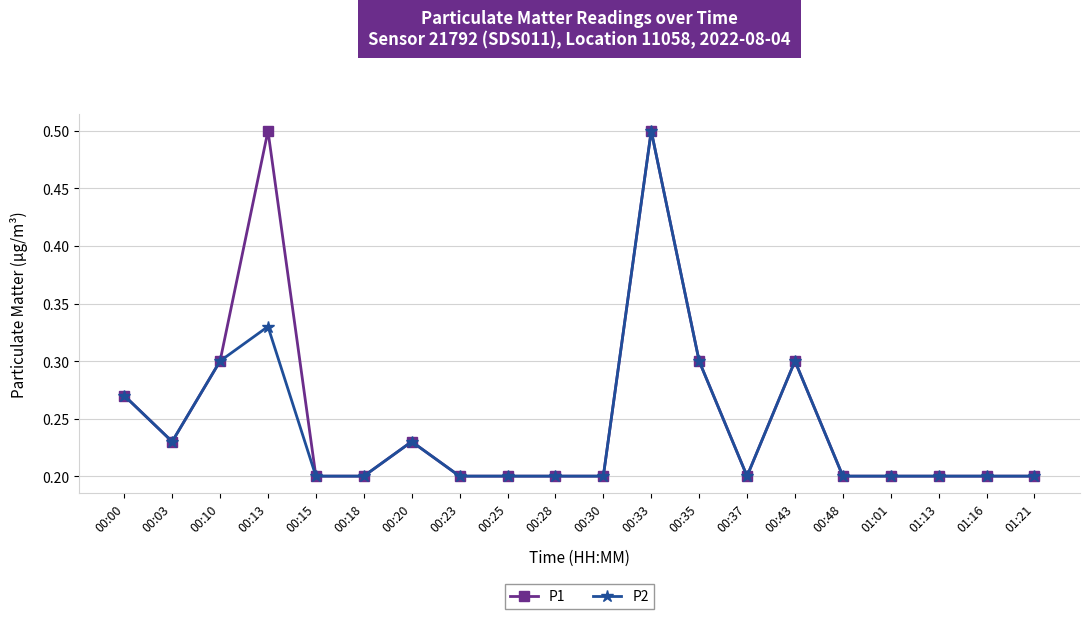

What is the maximum value for P2?

0.5